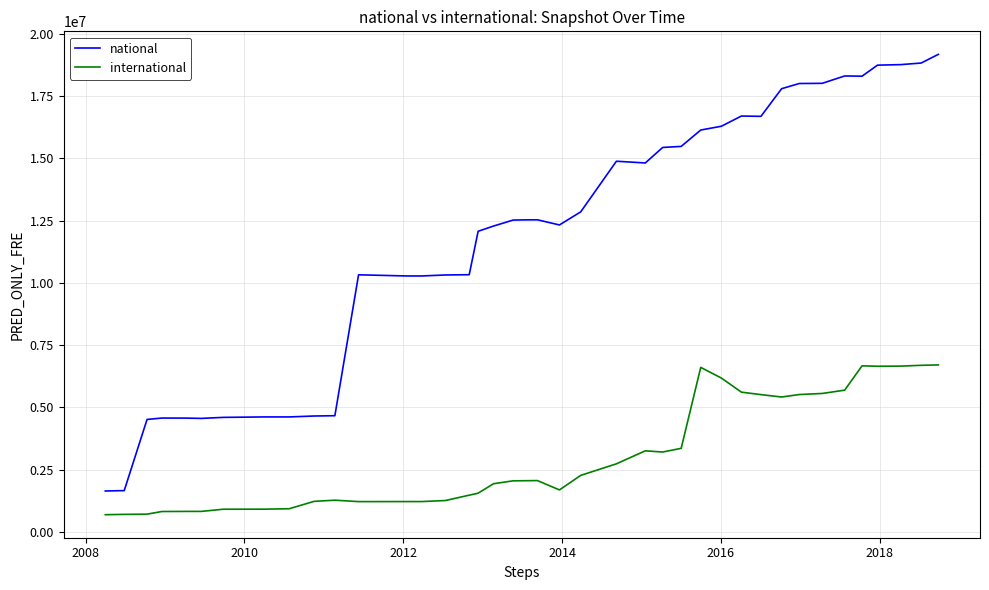

What is the average value of the international series?

3044179